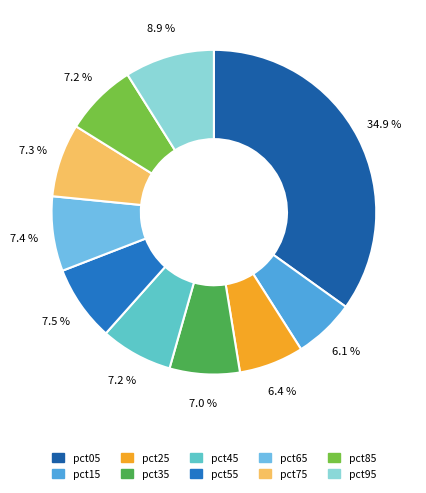

True or false: pct15 accounts for 6% of the total.

True